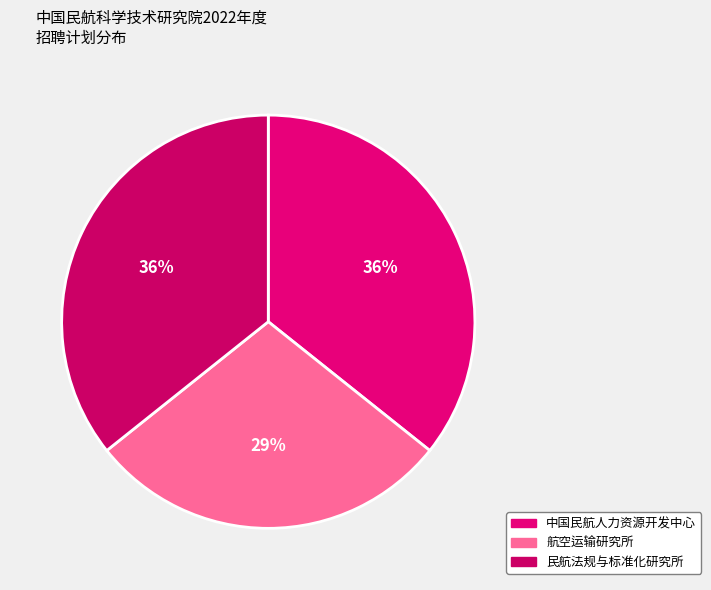

Count the number of slices in the pie.

3